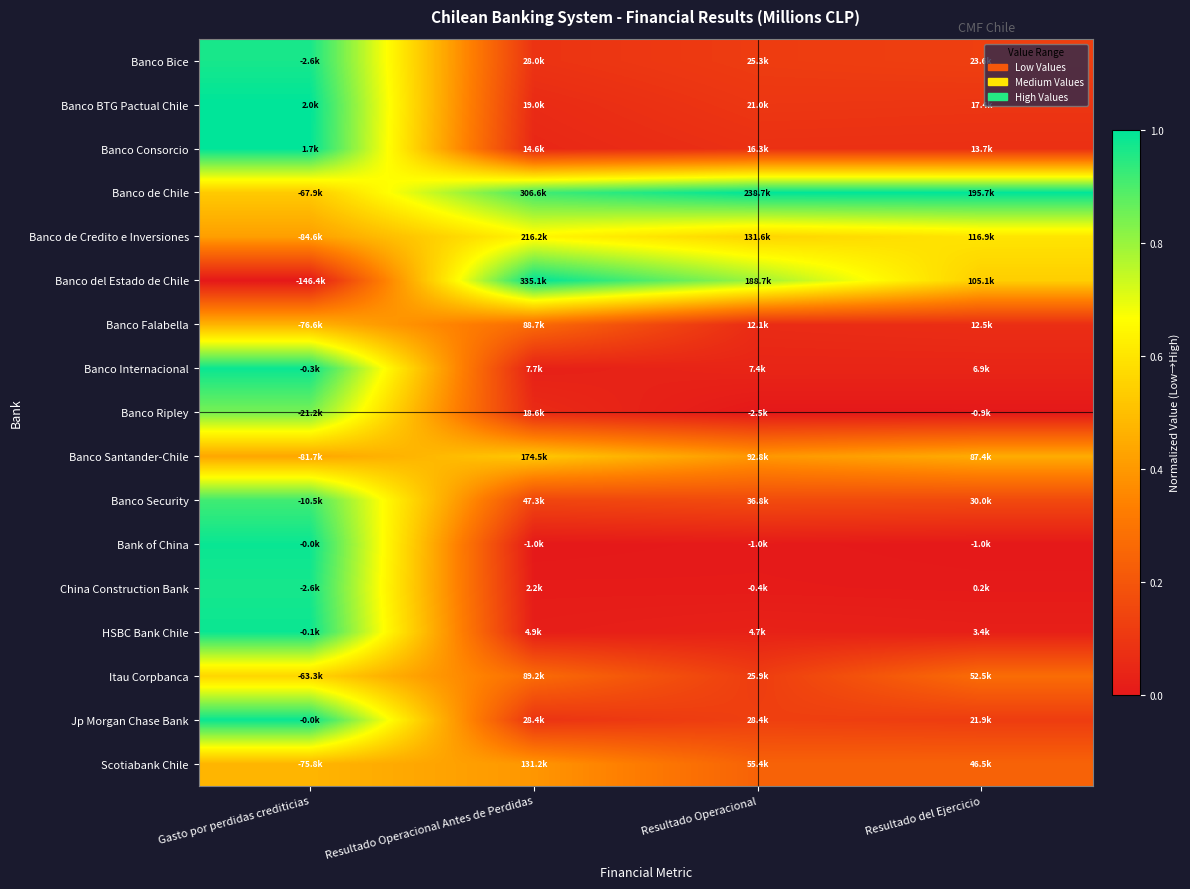

Rank the series by their maximum value, from lowest to highest.

Banco Falabella, Scotiabank Chile, Banco Santander-Chile, Itau Corpbanca, Banco de Credito e Inversiones, Banco Ripley, Banco Security, Banco Bice, China Construction Bank, Banco Internacional, HSBC Bank Chile, Jp Morgan Chase Bank, Bank of China, Banco Consorcio, Banco BTG Pactual Chile, Banco de Chile, Banco del Estado de Chile